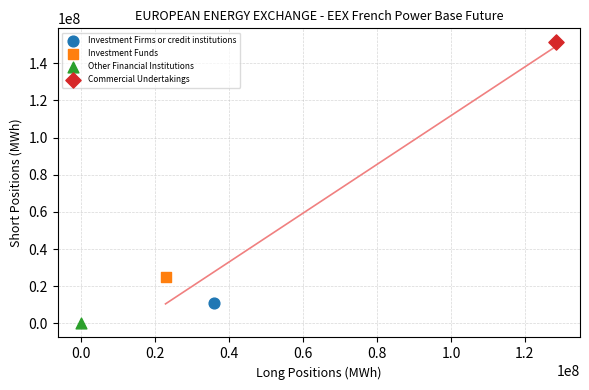

What are all the series names shown in the legend?

Investment Firms or credit institutions, Investment Funds, Other Financial Institutions, Commercial Undertakings